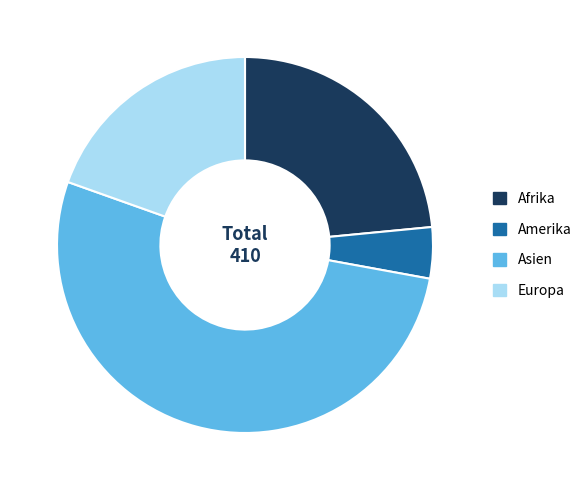

Rank the categories by value from highest to lowest.

Asien, Afrika, Europa, Amerika